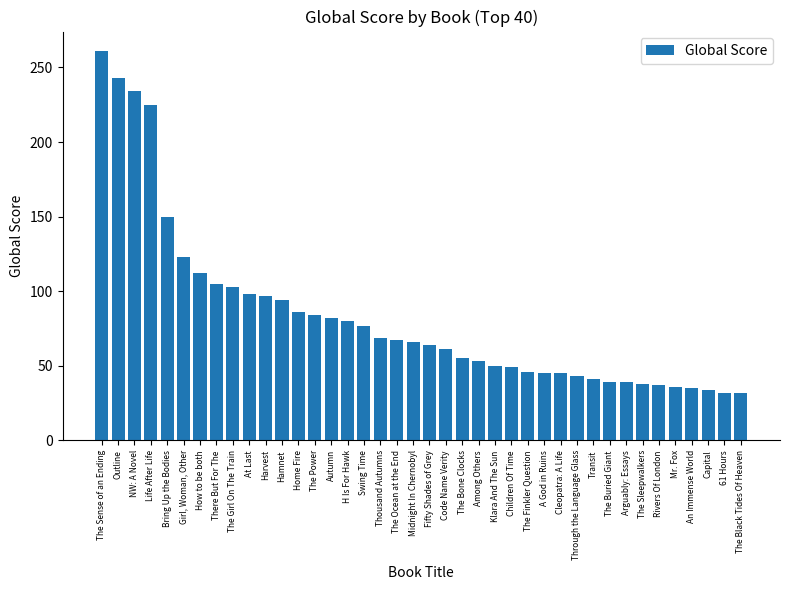

Which label corresponds to the largest value in the chart?

The Sense of an Ending